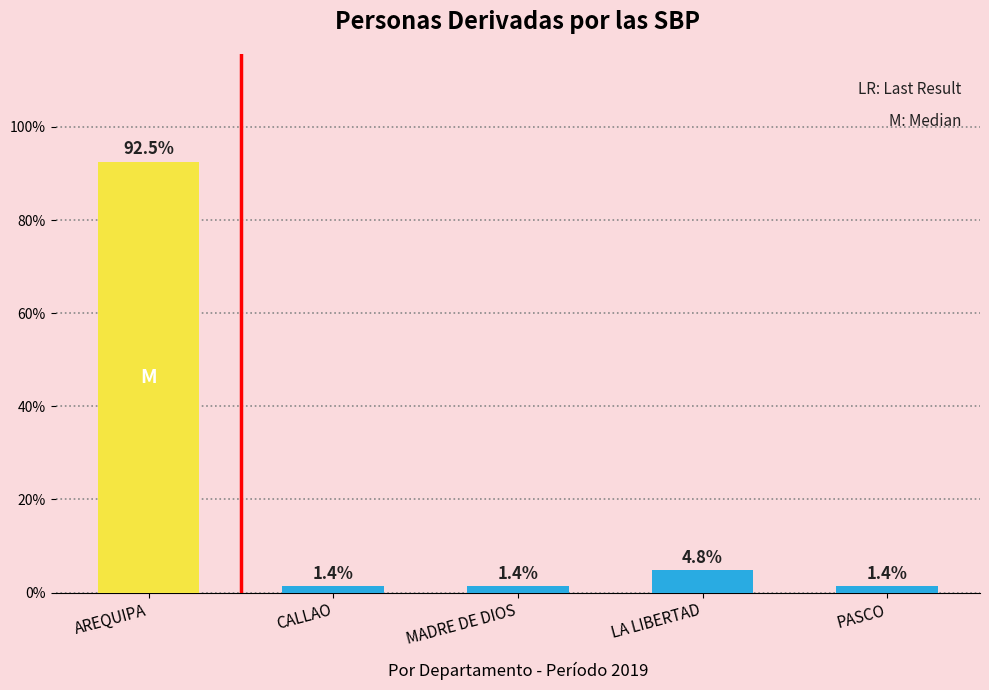

What is the sum of the values at LA LIBERTAD and PASCO?

6.1